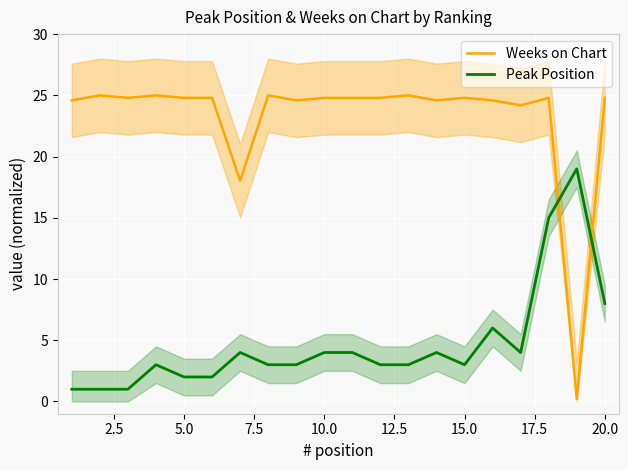

What is the lowest value of the Peak Position series?

1.0